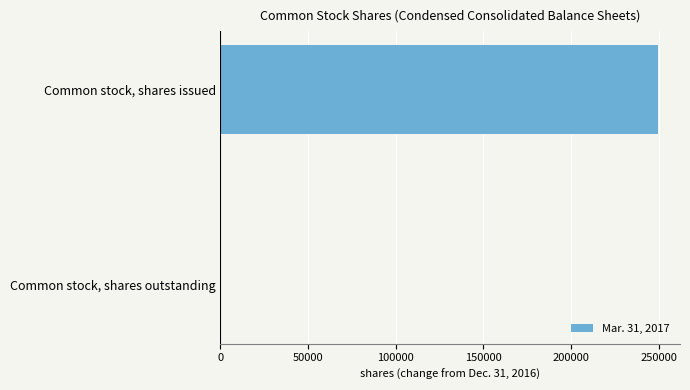

What is the sum of all values?

249632